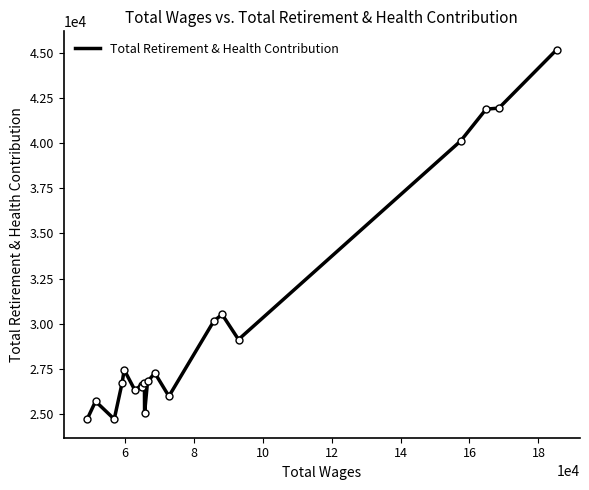

What is the smallest value displayed?

24713